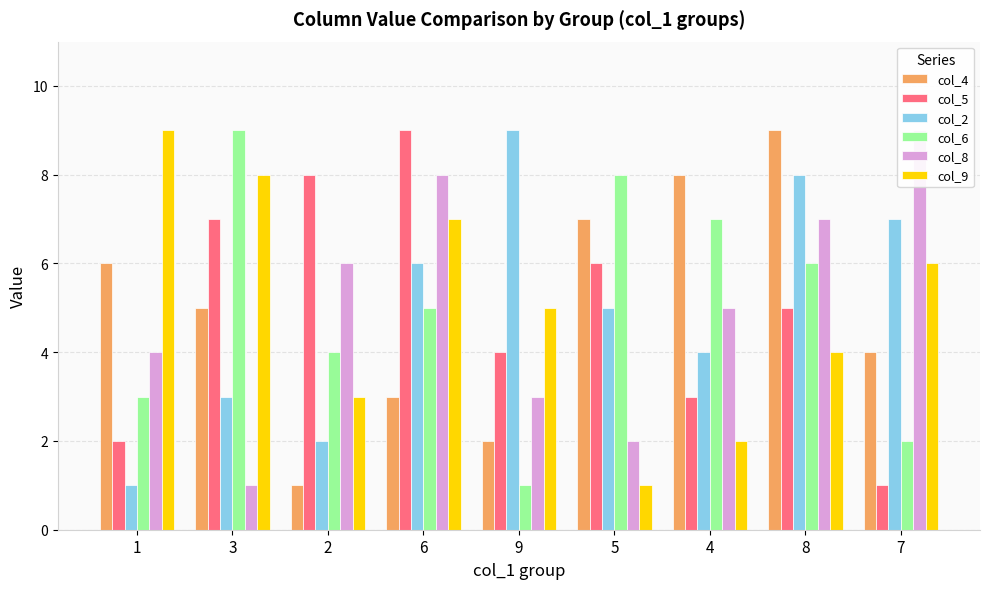

How many values in the col_6 series exceed 5?

4